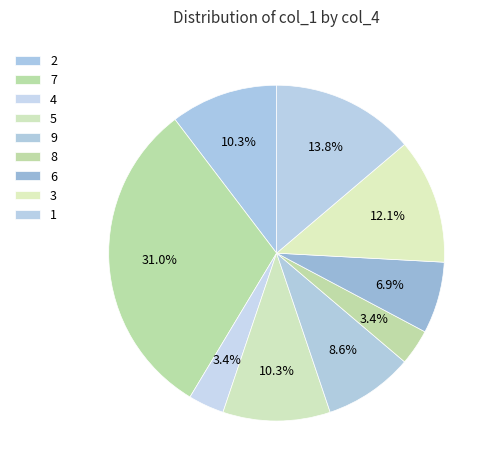

To the nearest percent, what percentage of the pie is 7?

31%